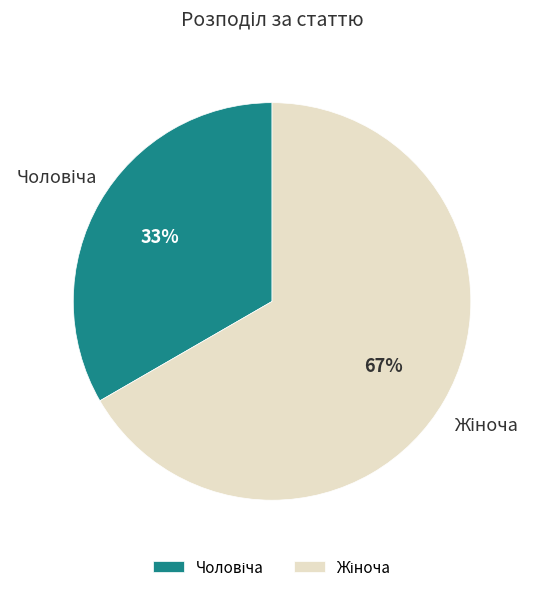

Is there any slice that represents more than half of the pie?

Yes